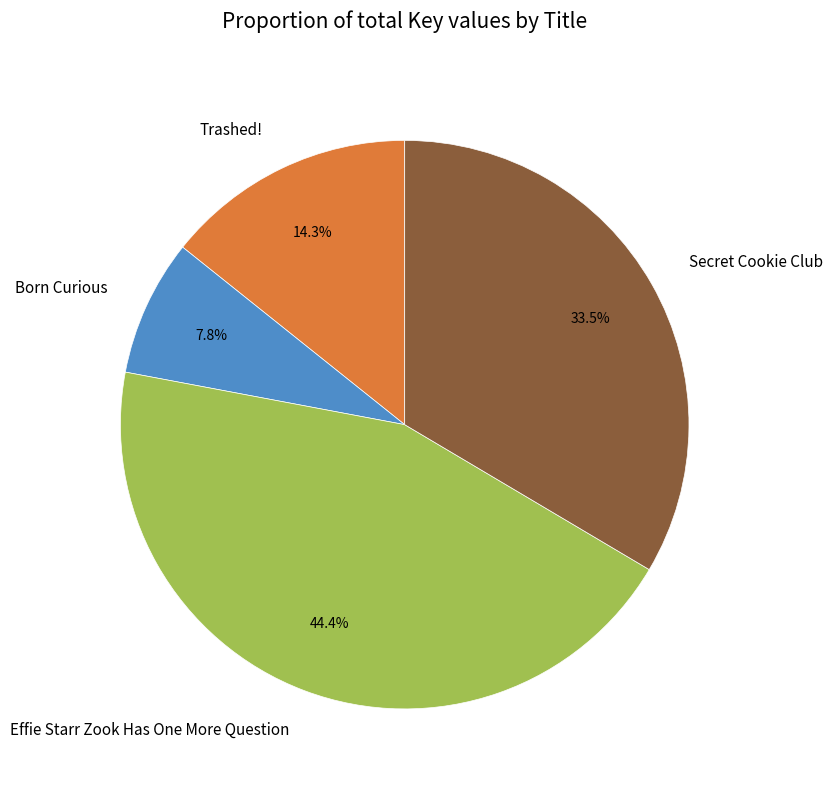

Which slice is the smallest?

Born Curious